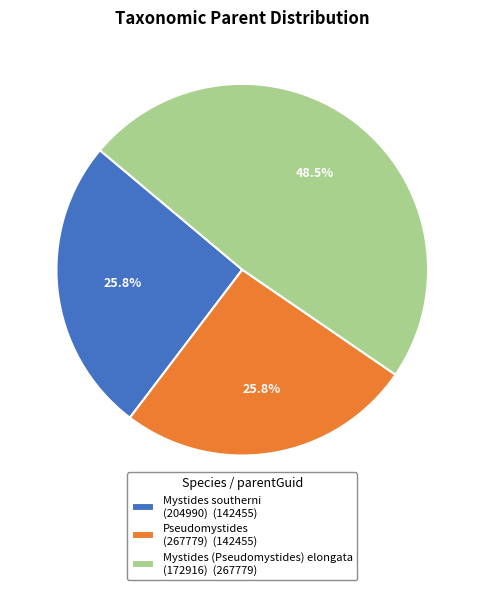

Combined, what portion of the pie is Mystides (Pseudomystides) elongata (172916) (267779) and Pseudomystides (267779) (142455)?

74.2%